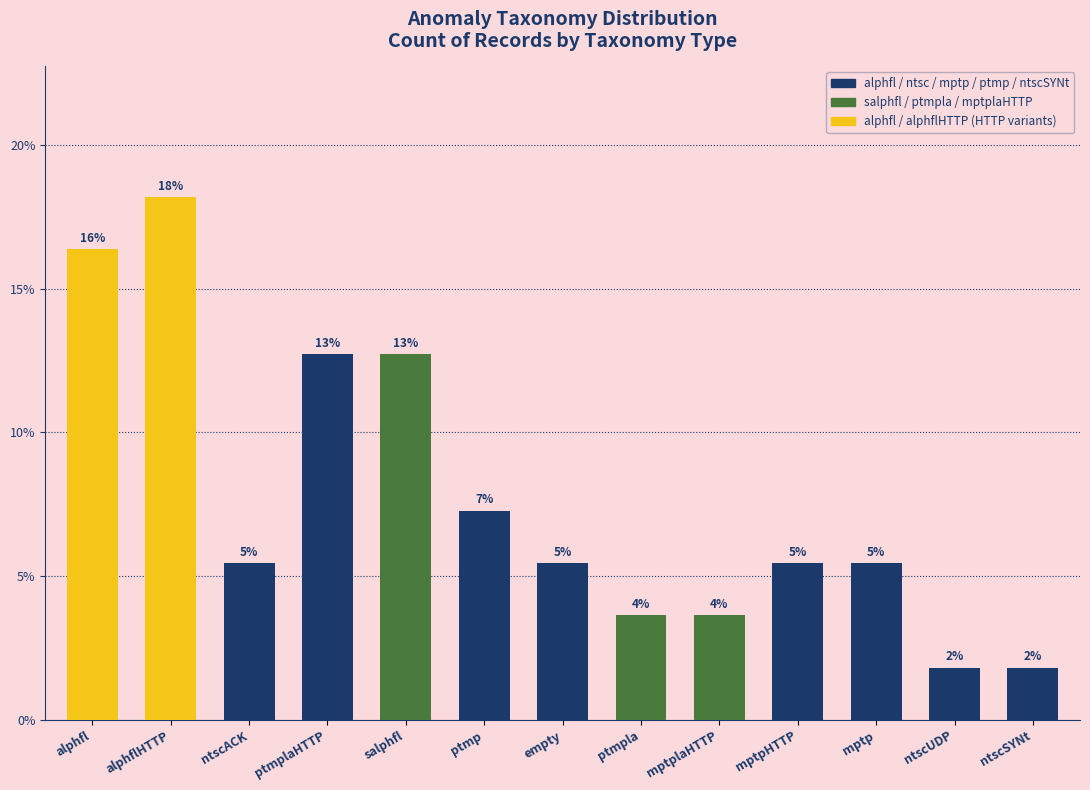

How many bars are there in total?

13